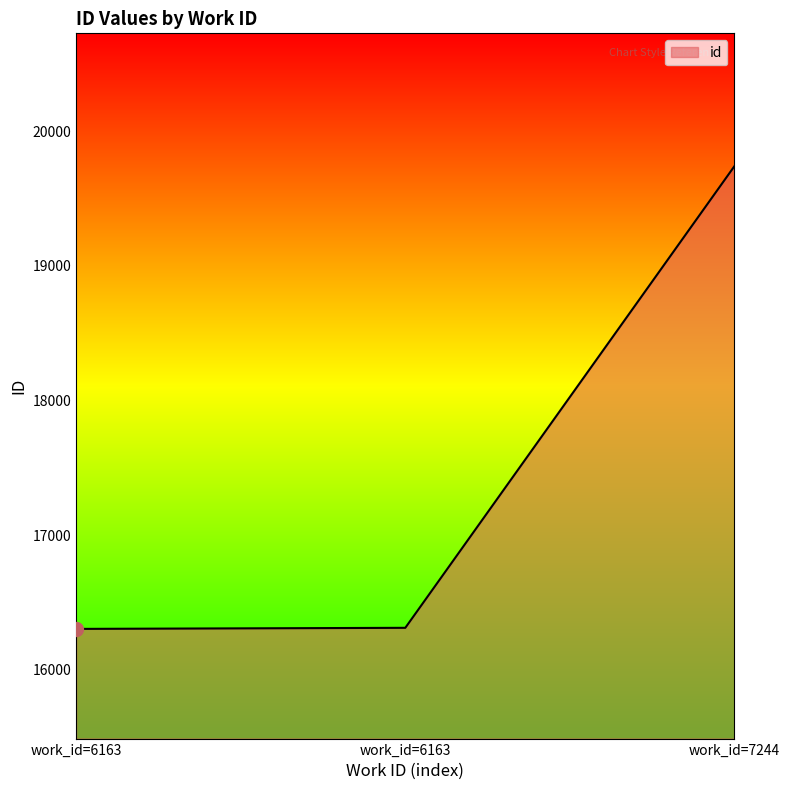

What is the difference between the second highest and minimum values?

8